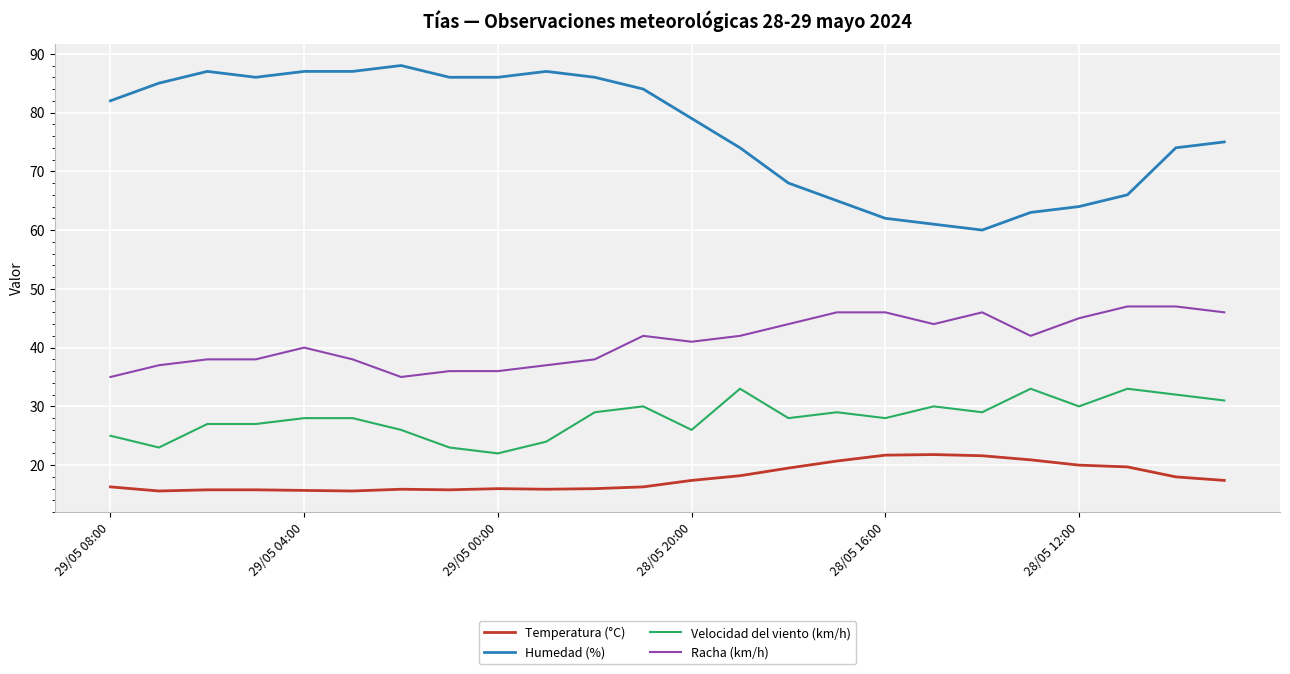

What is the minimum value for Racha (km/h)?

35.0